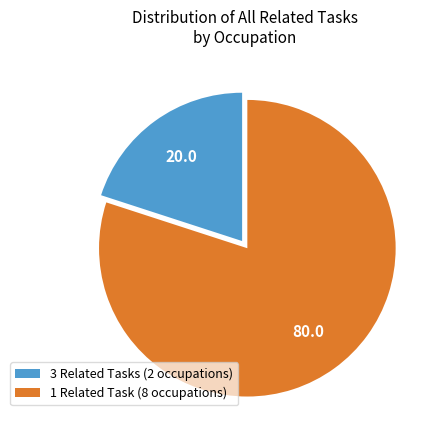

Which slice represents more than half of the pie?

1 Related Task (8 occupations)